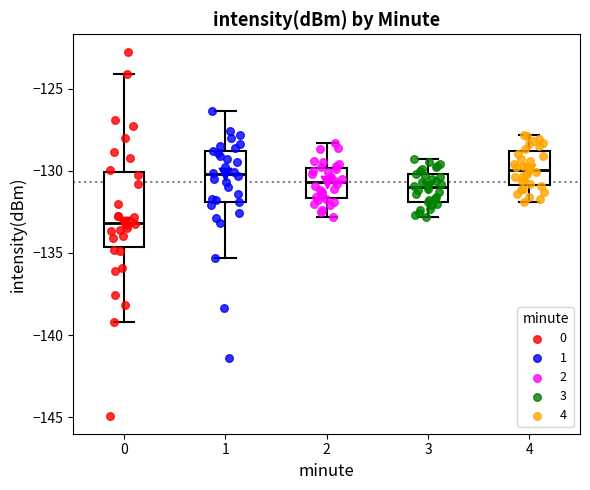

Reading left to right, transcribe this box plot: for each box, give where its median line is, the range the box spans, and where its two whiskers end, as read against the y-axis. The values are not printed on the chart, so give them approximately, as read against the axis.

0: median -133.0, box -134.5 to -130.0, whiskers -139.0 to -124.0
1: median -130.0, box -132.0 to -129.0, whiskers -135.5 to -126.5
2: median -130.5, box -131.5 to -130.0, whiskers -133.0 to -128.5
3: median -131.0, box -132.0 to -130.0, whiskers -133.0 to -129.5
4: median -130.0, box -131.0 to -129.0, whiskers -132.0 to -128.0